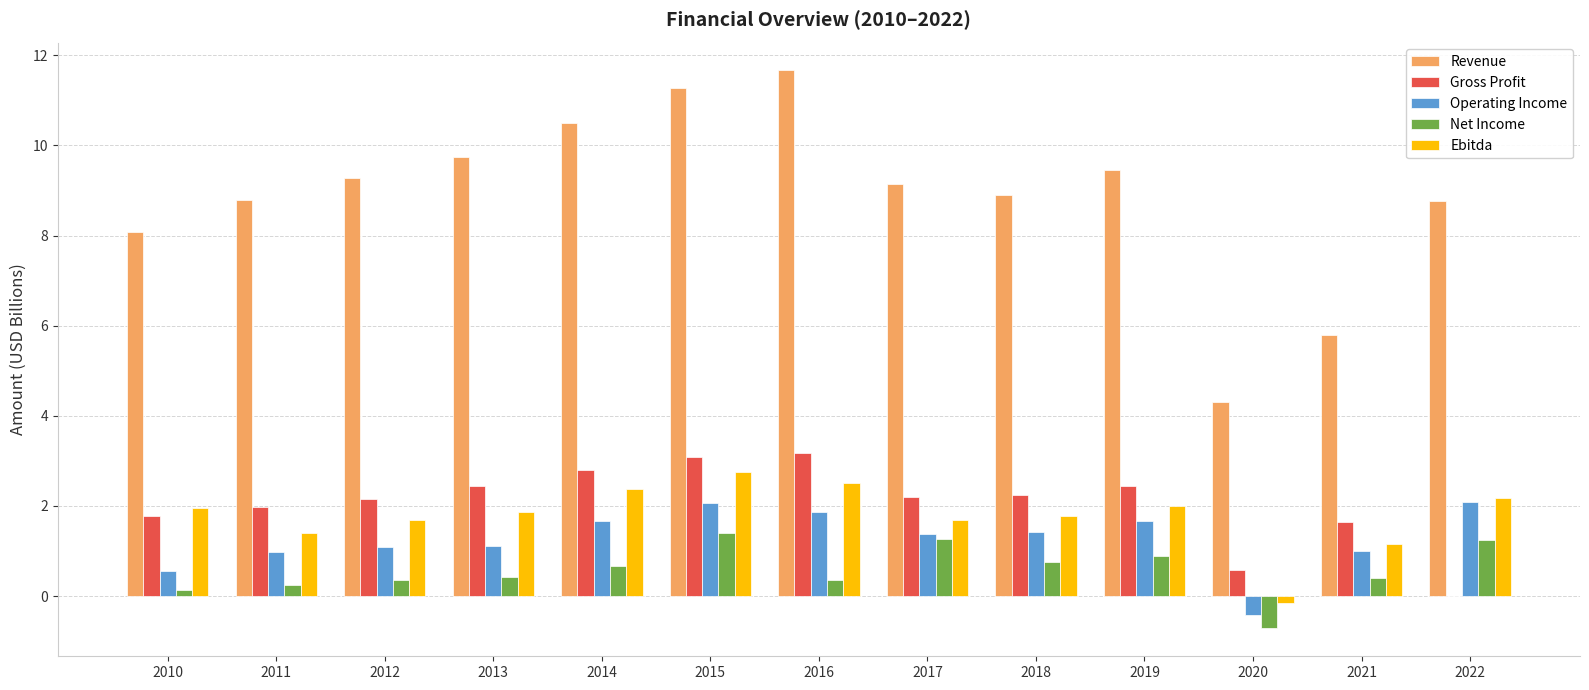

Which series has the largest range (max minus min)?

Revenue